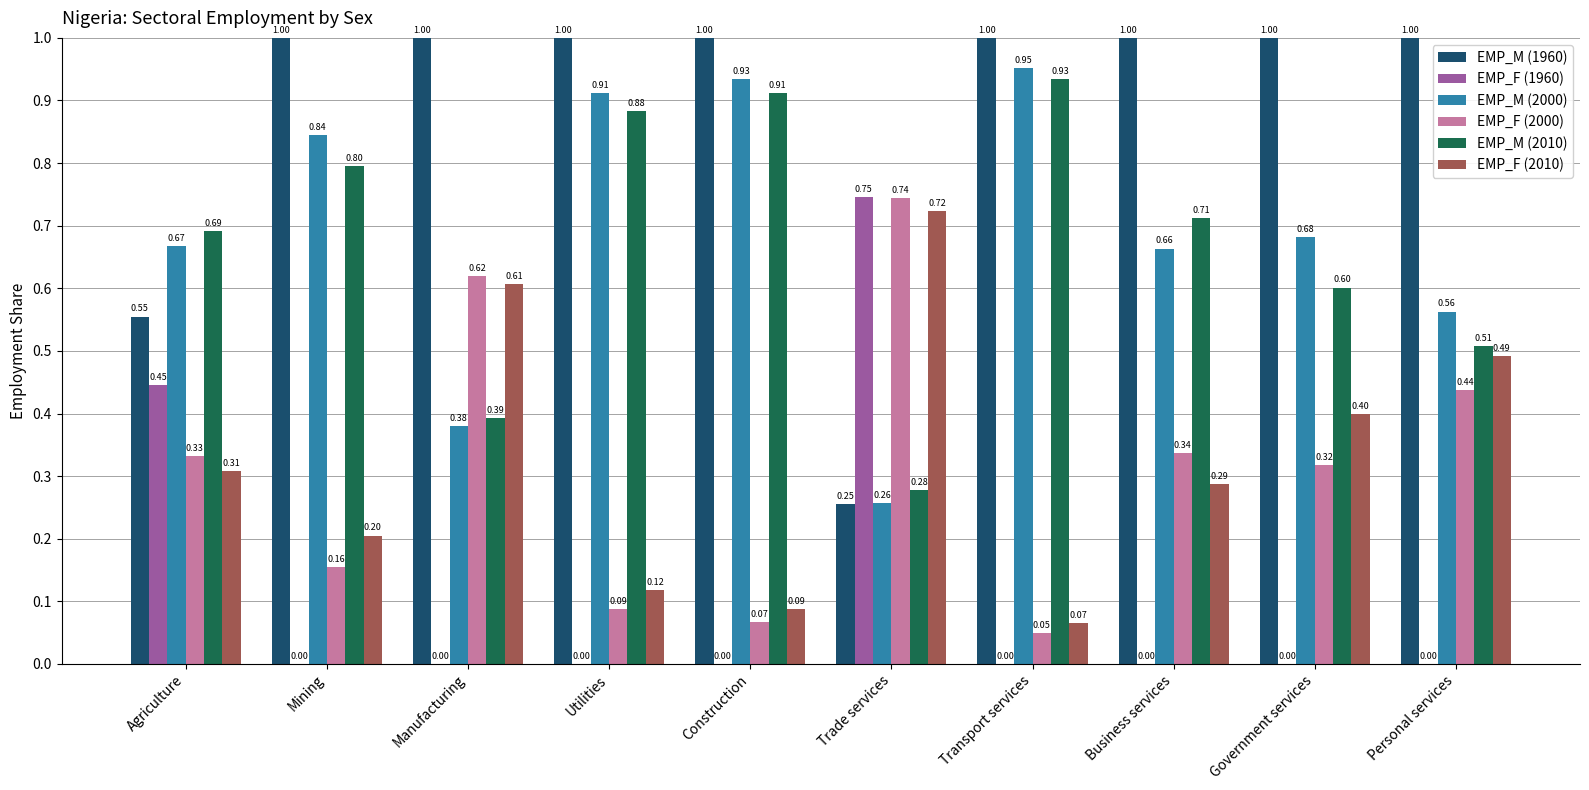

What is the sum of all EMP_F (1960) values?

1.2